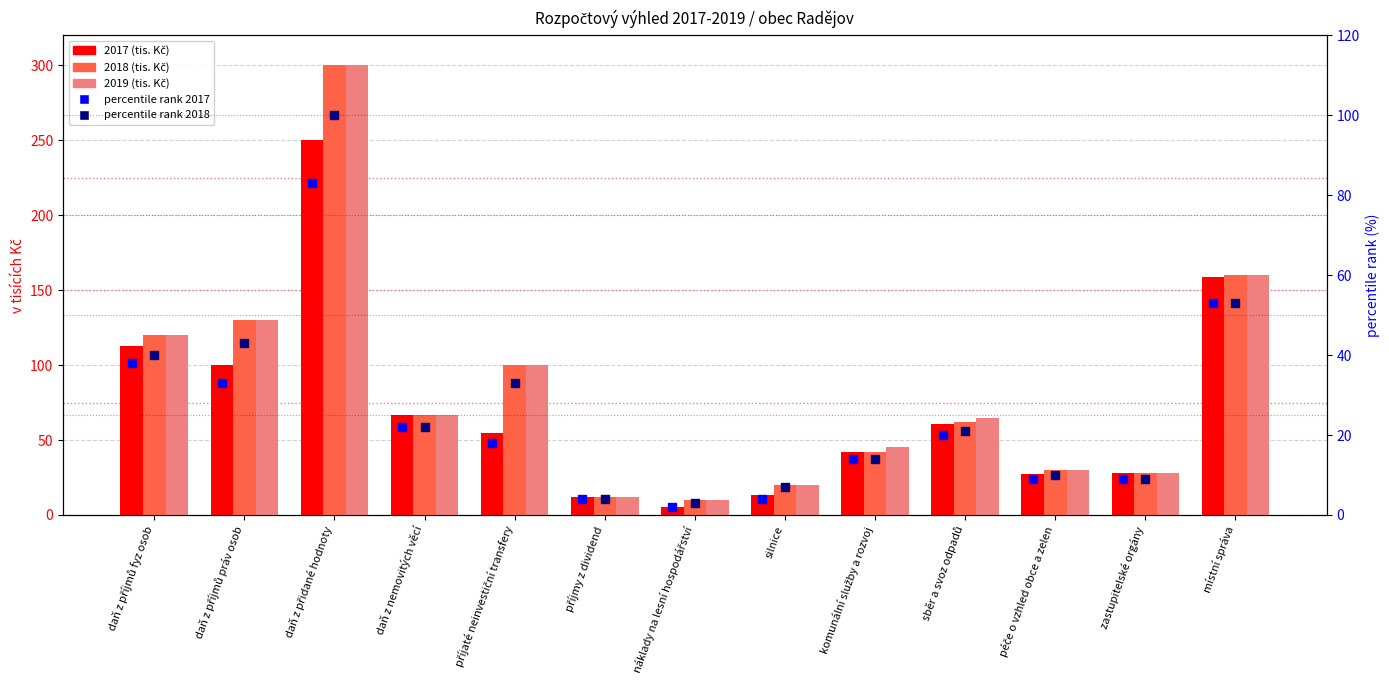

Is the value of percentile rank 2018 at zastupitelské orgány greater than the value of percentile rank 2017 at daň z příjmů fyz osob?

No